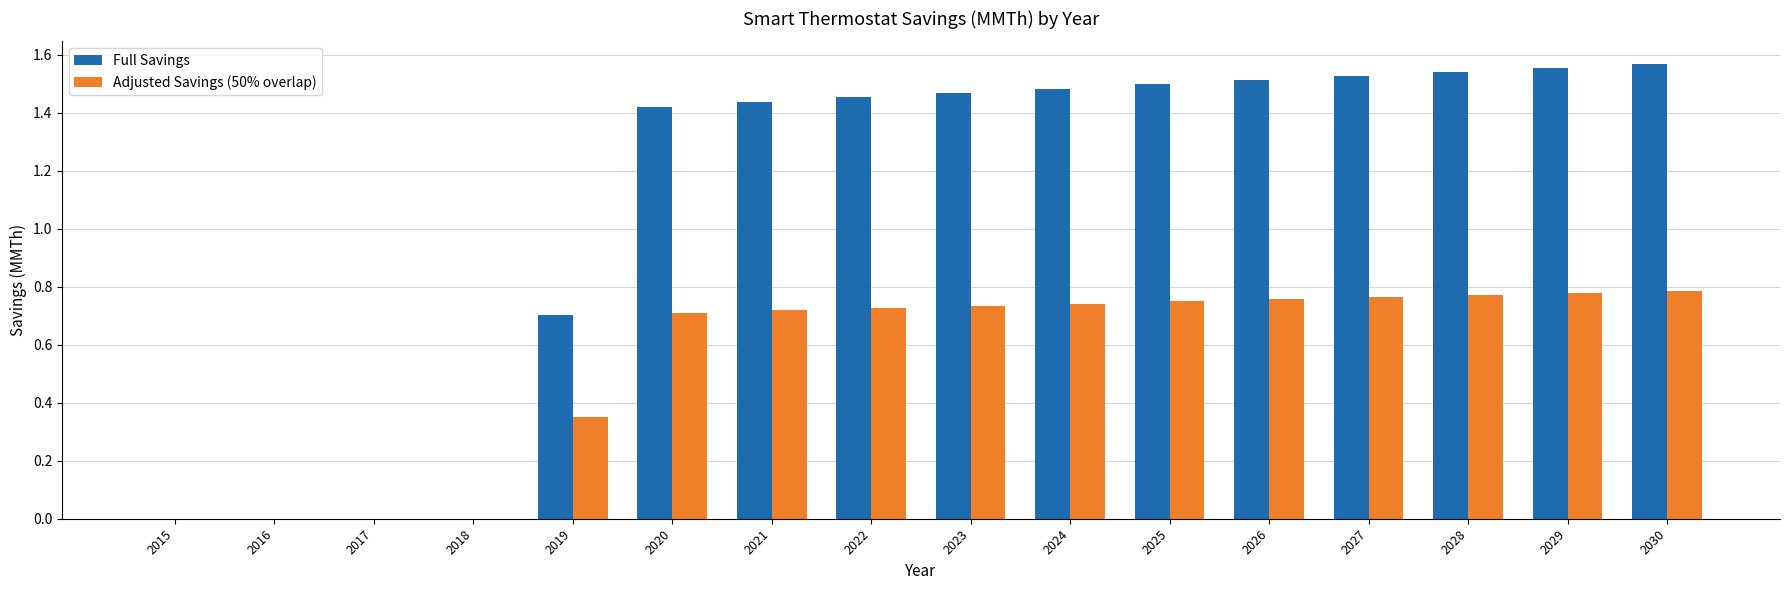

Which series changed the most between 2021 and 2029?

Full Savings